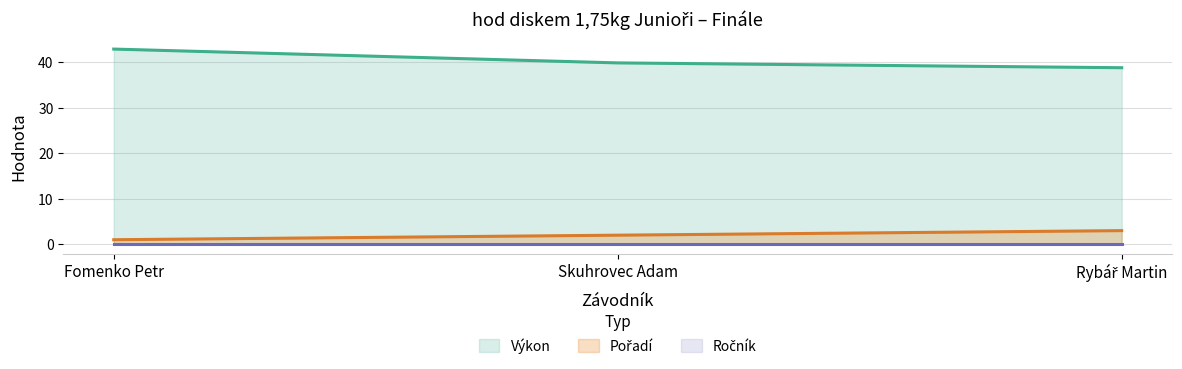

List the labels in order of Pořadí value, smallest first.

Fomenko Petr, Skuhrovec Adam, Rybář Martin